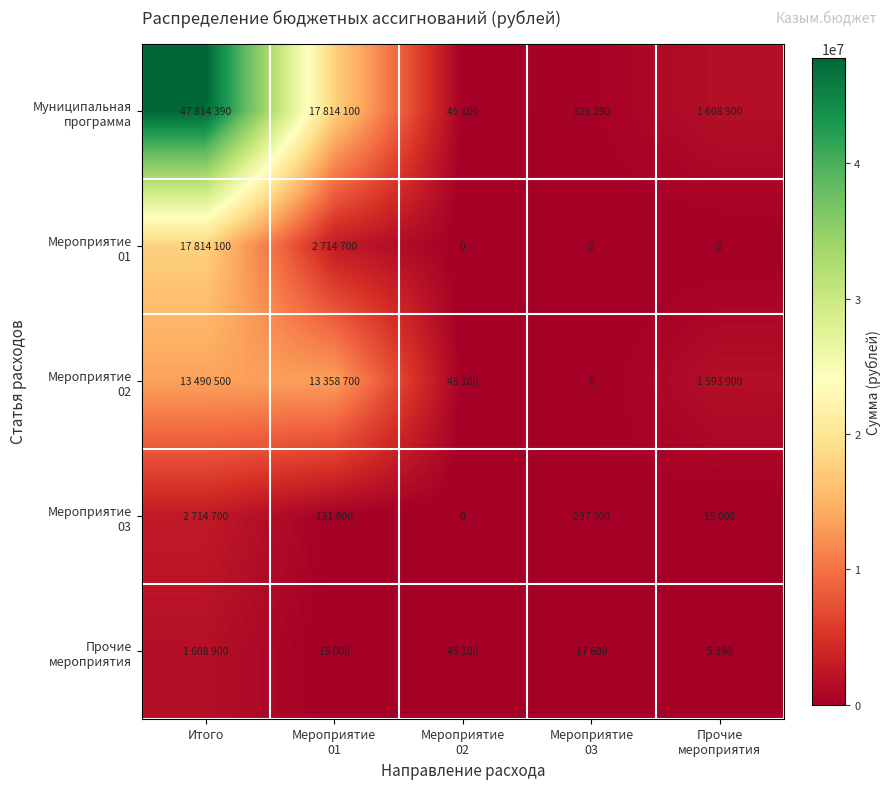

The Мероприятие 02 series shows 2658463 at Прочие мероприятия. True or false?

False